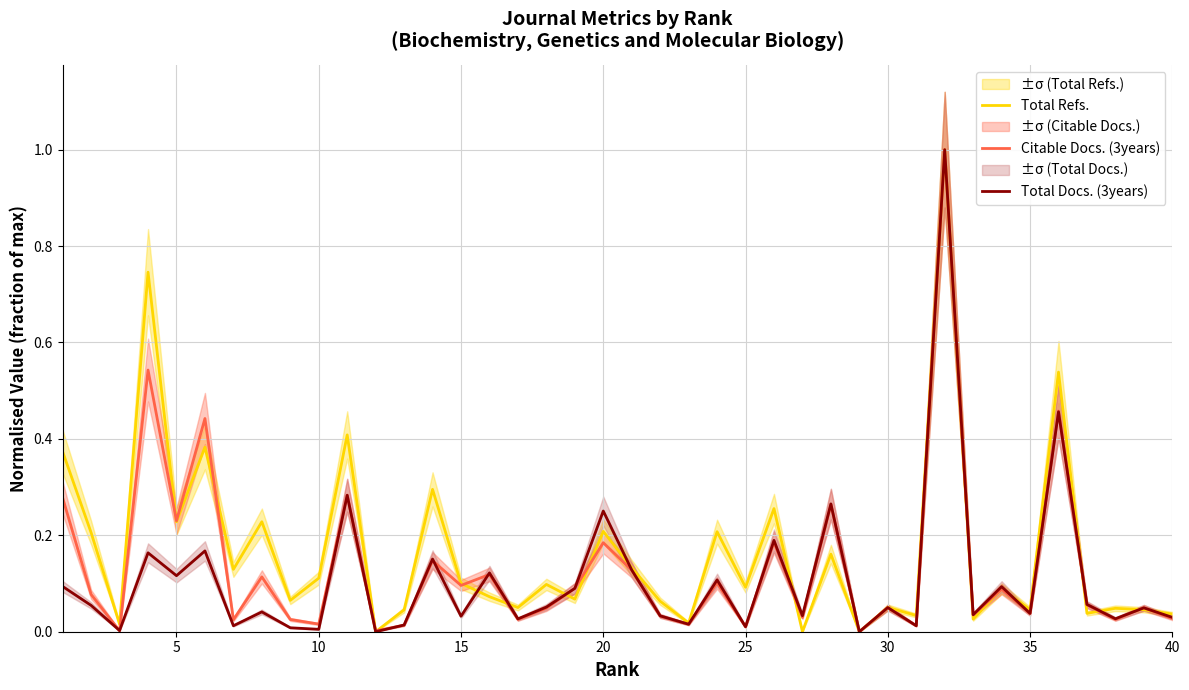

What is the maximum value for Total Docs. (3years)?

1.0